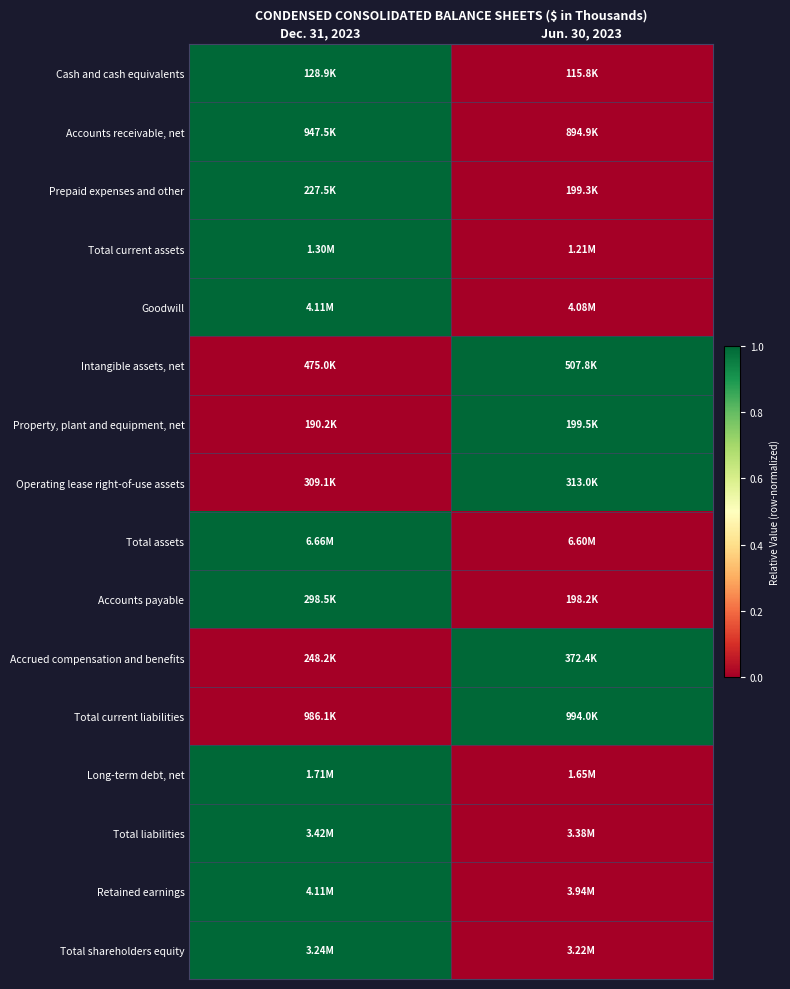

How many categories are shown in the chart?

2